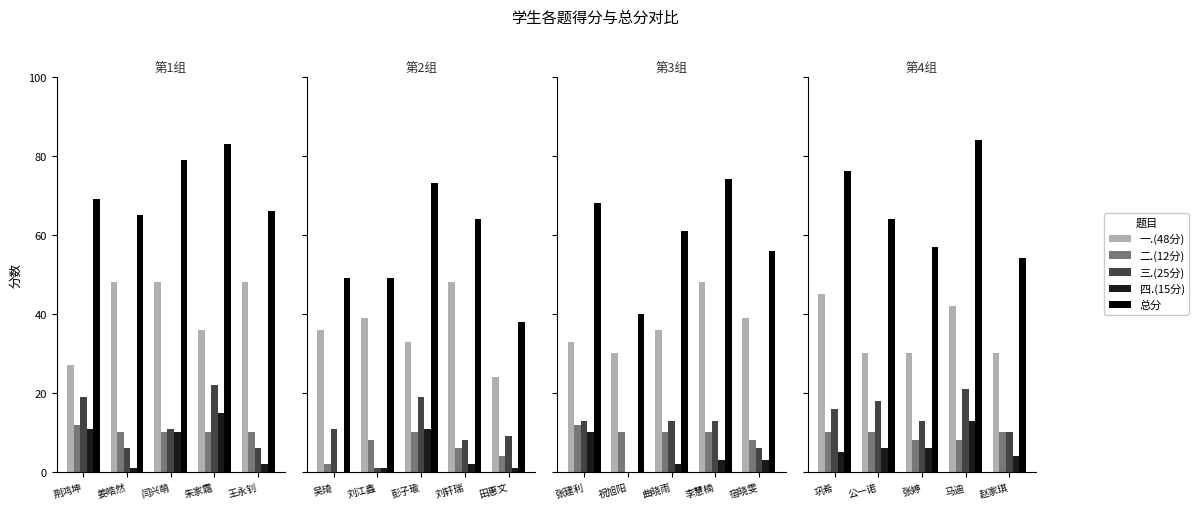

Rank the series by their maximum value, from lowest to highest.

二.(12分), 四.(15分), 三.(25分), 一.(48分), 总分